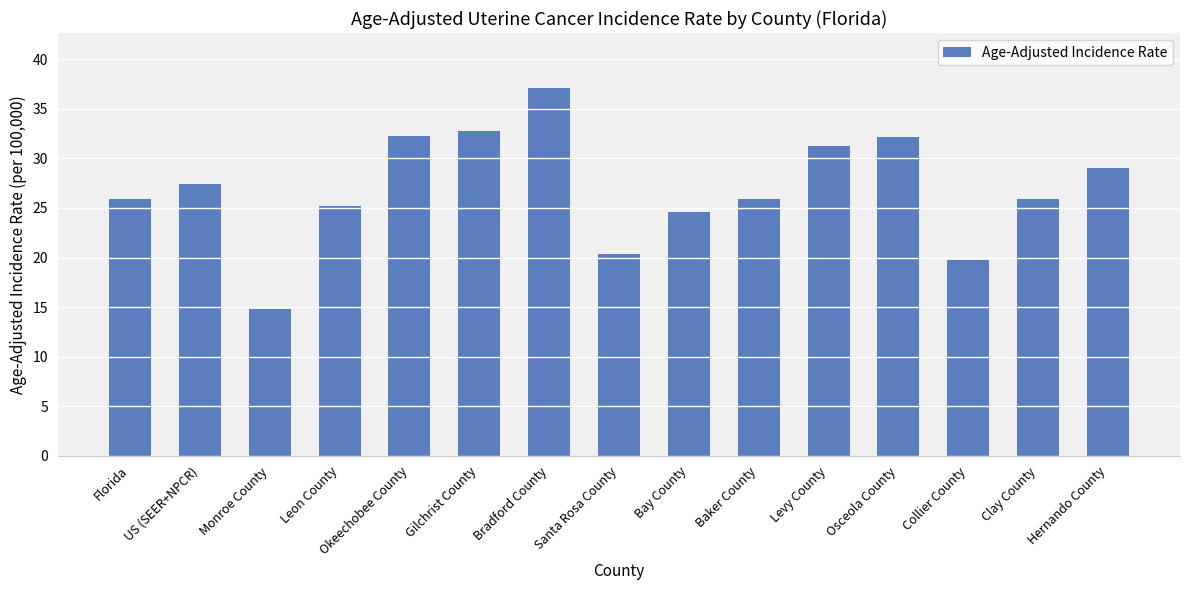

The value at Bay County is 34.1. True or false?

False